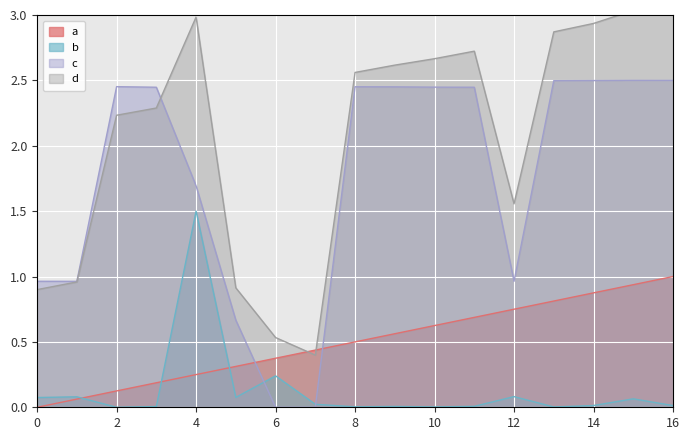

The value of c at 12 is 1.3. True or false?

False